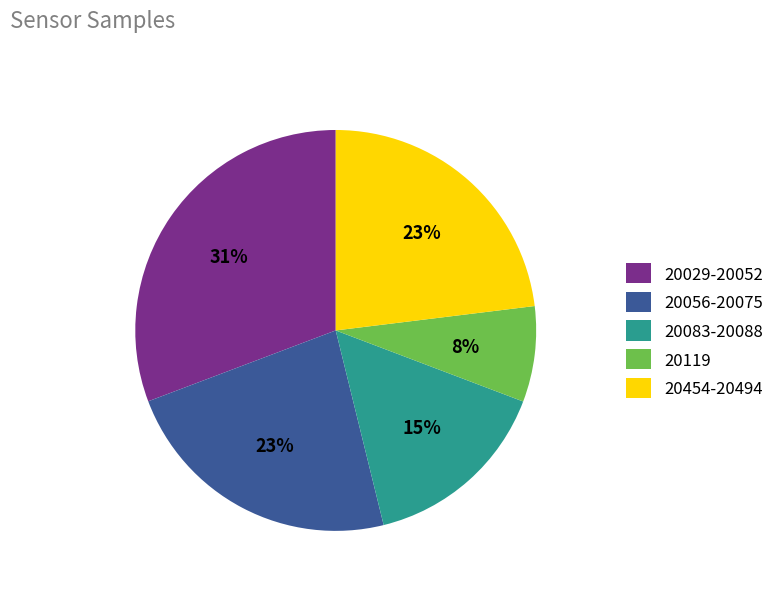

Count the number of slices in the pie.

5